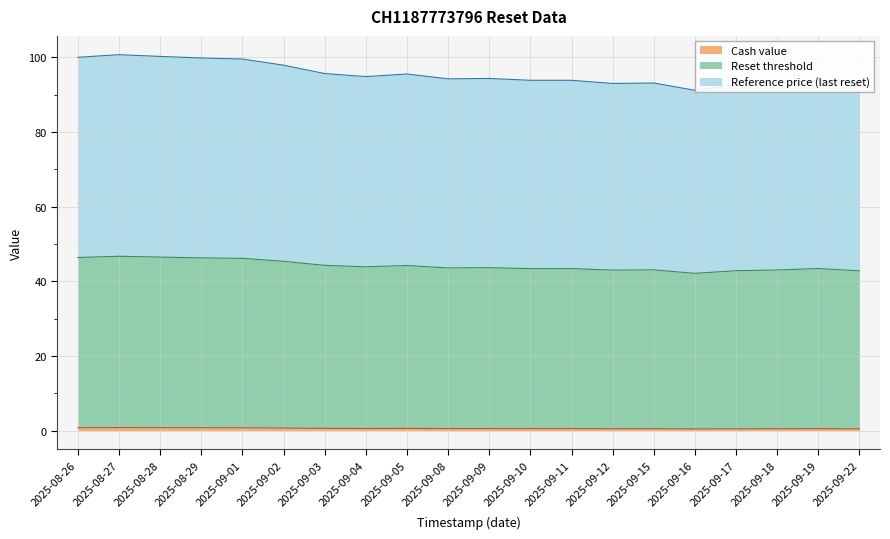

What are all the series names shown in the legend?

Reference price (last reset), Reset threshold, Cash value